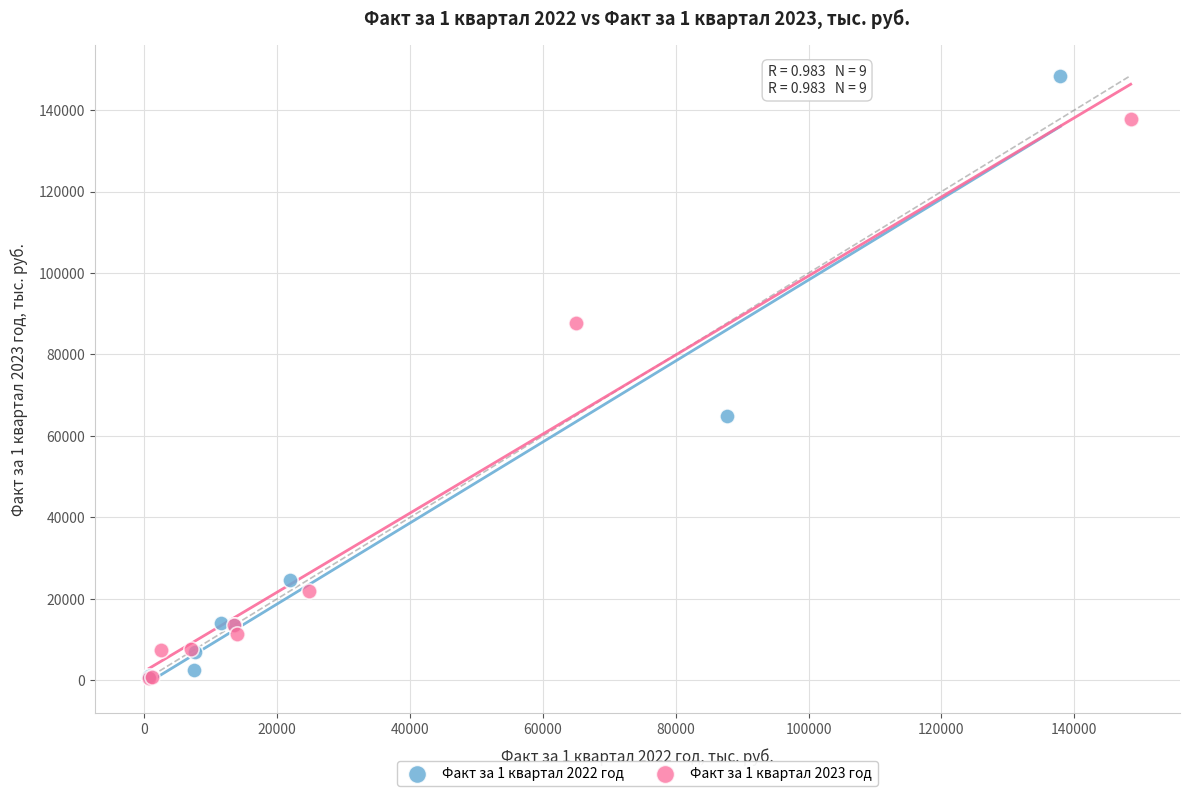

Which series contains the highest Y value?

Факт за 1 квартал 2022 год